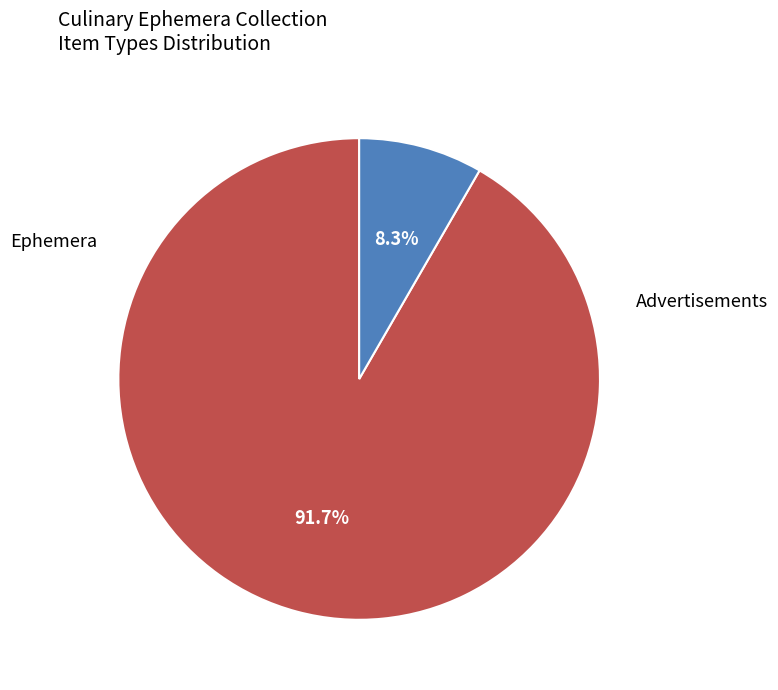

Is there a majority slice in this chart?

Yes